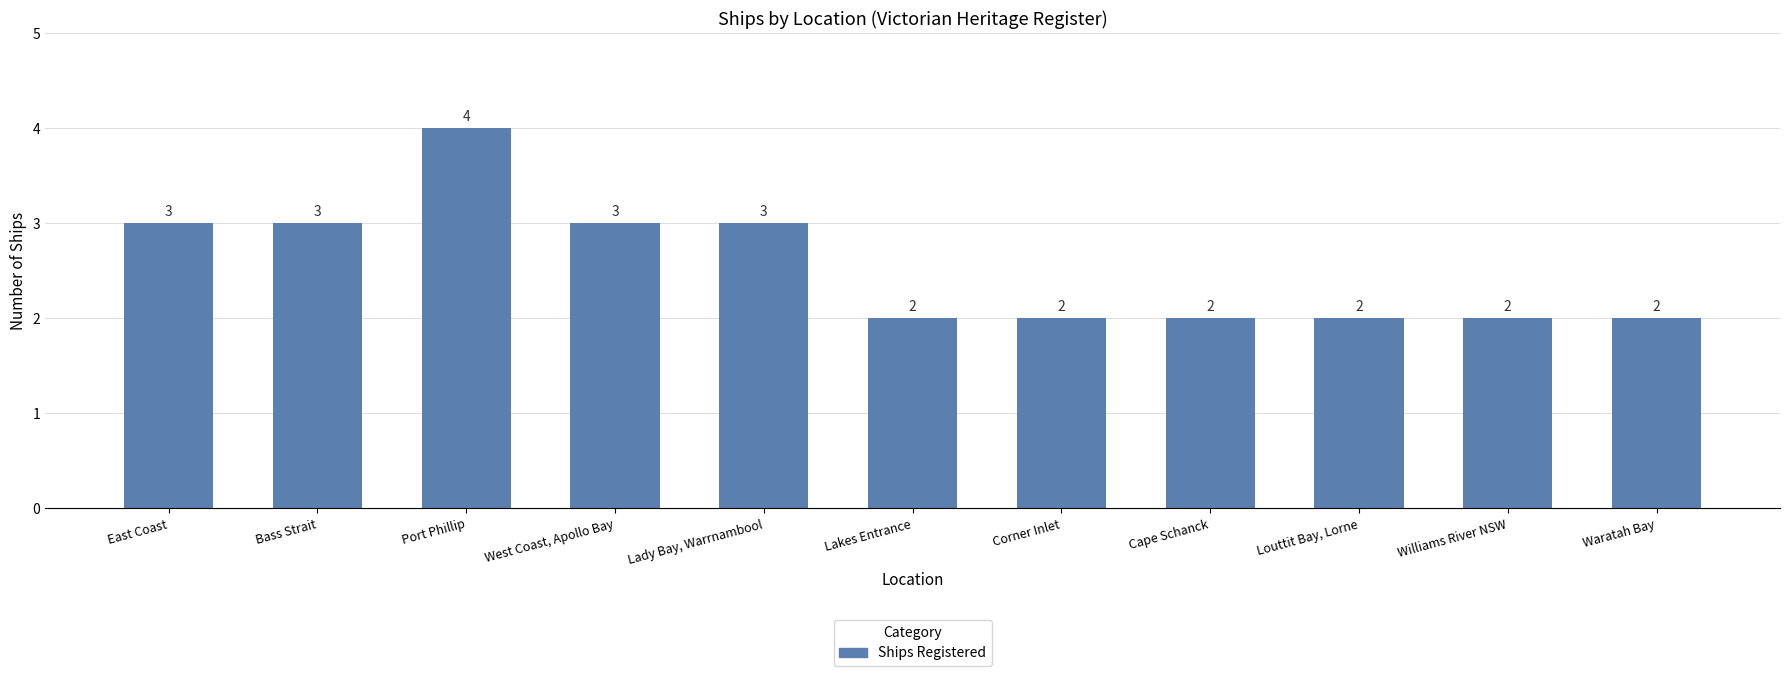

Is it true that the value at East Coast is 3?

True